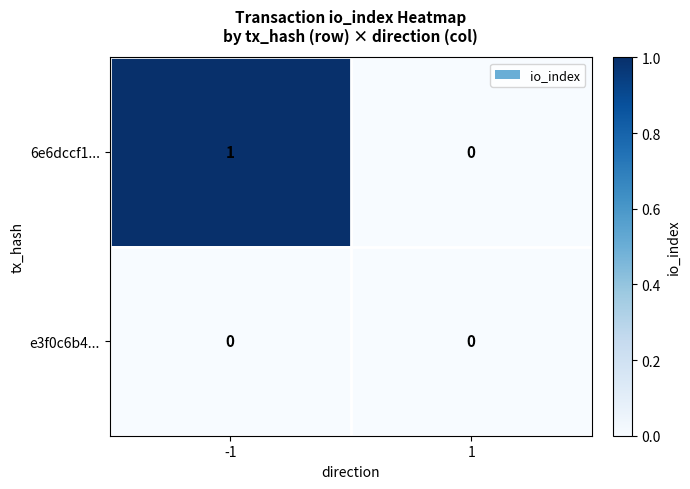

Reading left to right, what are all the values shown in this chart?

6e6dccf1...: -1=1	1=0
e3f0c6b4...: -1=0	1=0